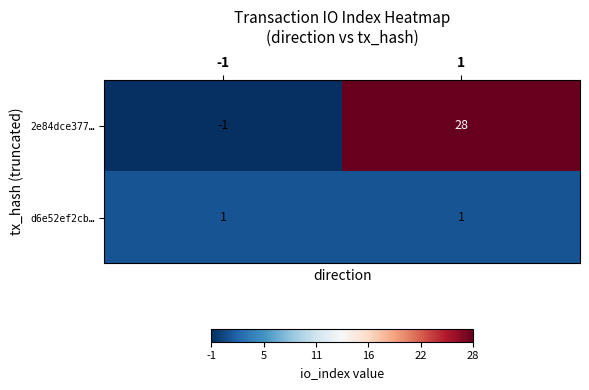

What is the average value of the 2e84dce377… series?

14